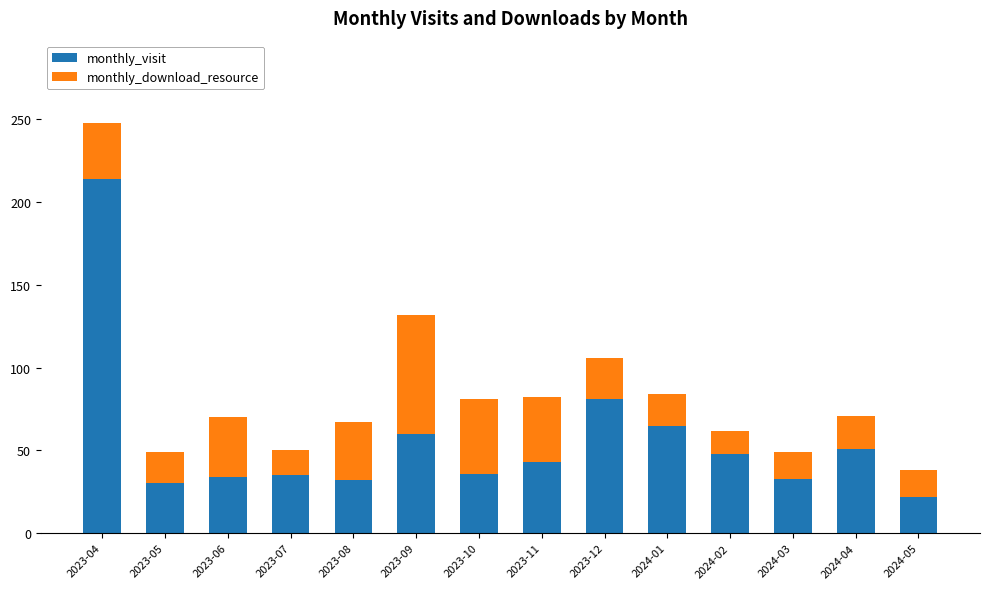

Which category has the lowest value in the monthly_visit series?

2024-05